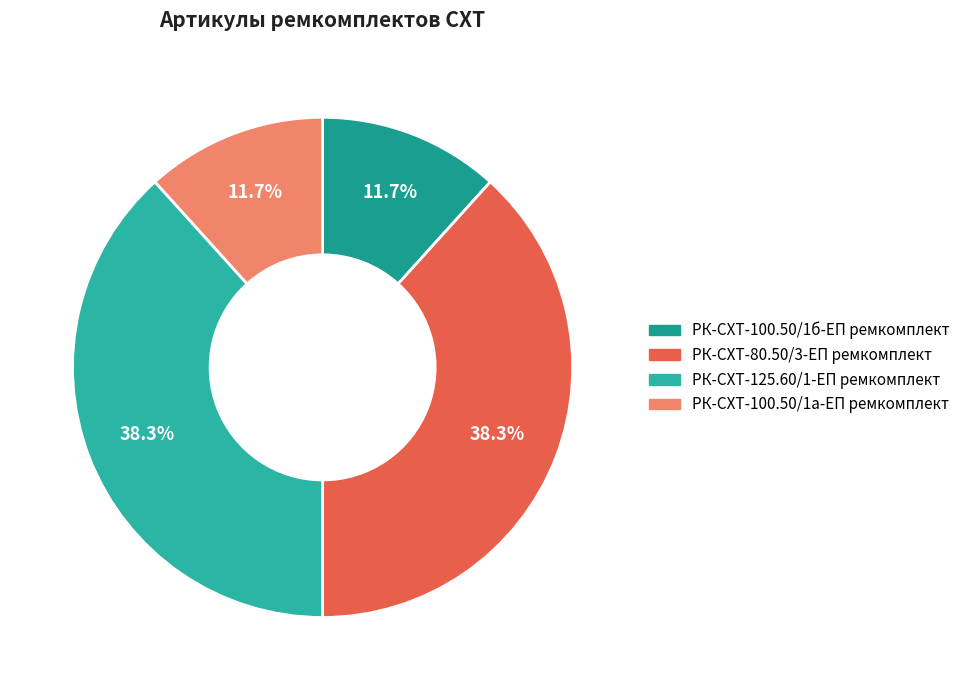

Which slice is the smallest?

РК-СХТ-100.50/1а-ЕП ремкомплект